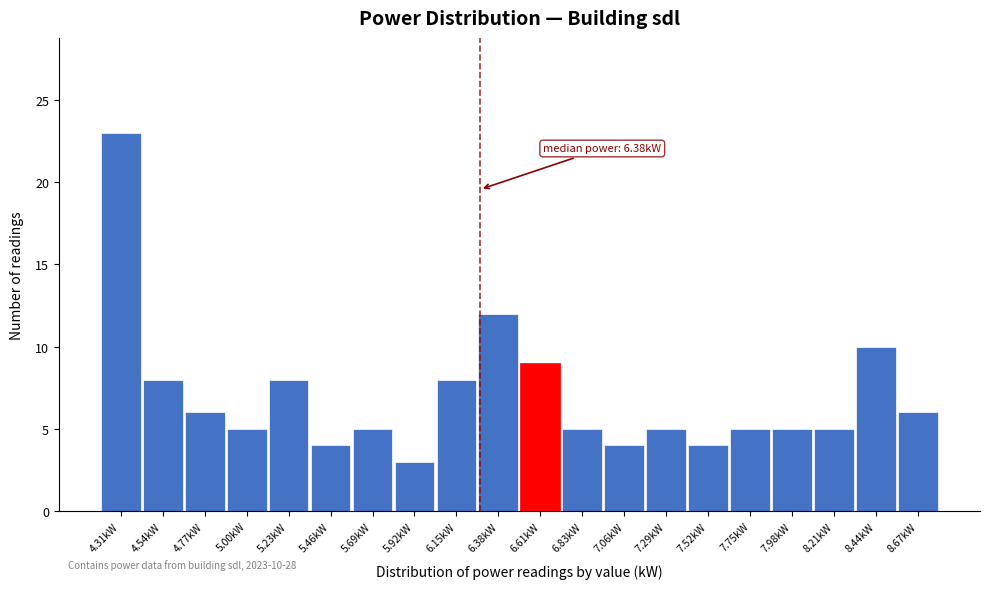

Reading left to right, extract all data points from this chart.

23	8	6	5	8	4	5	3	8	12	9	5	4	5	4	5	5	5	10	6